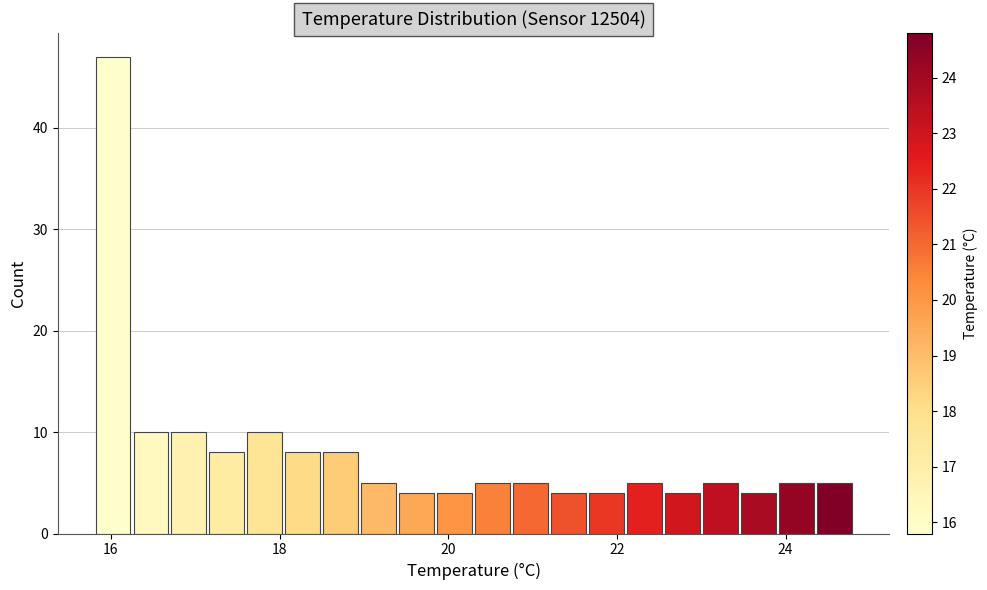

Read against the x-axis, roughly where is the centre of the tallest bar?

16.0